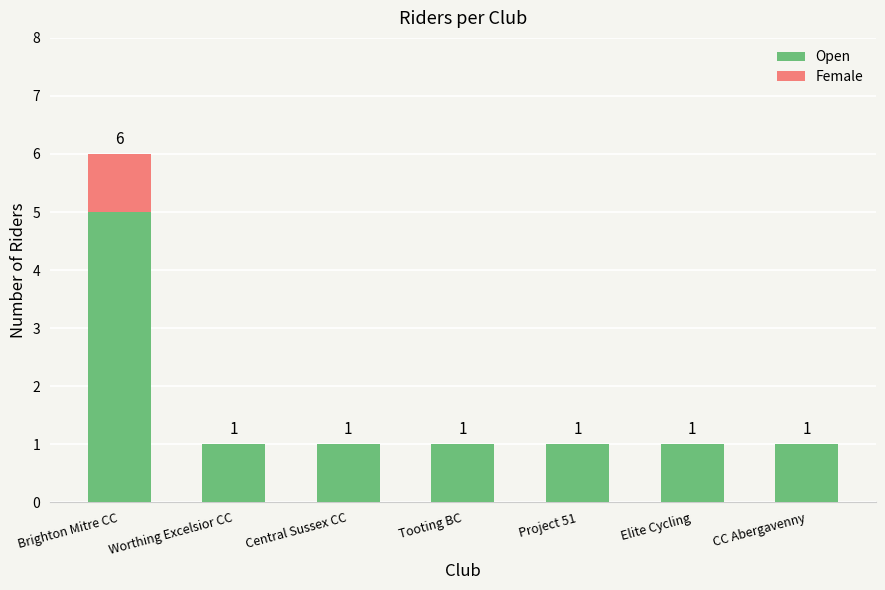

The value of Open at Elite Cycling is 2. True or false?

False